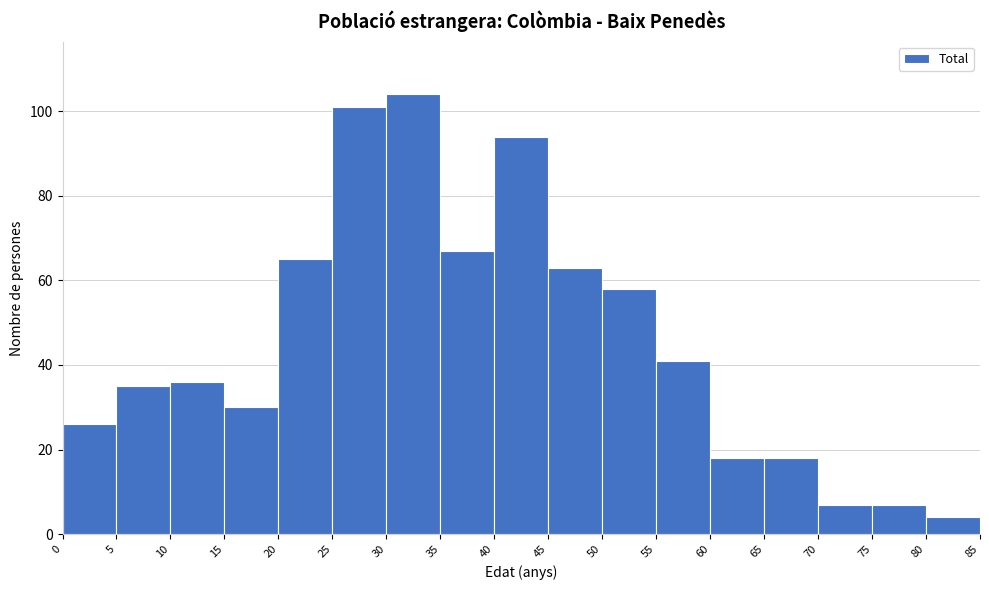

Reading left to right, list every bar in this chart as the range it spans on the x-axis followed by its height. The values are not printed on the chart, so give them approximately, as read against the axis.

0 to 5: 26
5 to 10: 36
10 to 15: 36
15 to 20: 30
20 to 25: 66
25 to 30: 102
30 to 35: 104
35 to 40: 68
40 to 45: 94
45 to 50: 64
50 to 55: 58
55 to 60: 42
60 to 65: 18
65 to 70: 18
70 to 75: 8
75 to 80: 8
80 to 85: 4